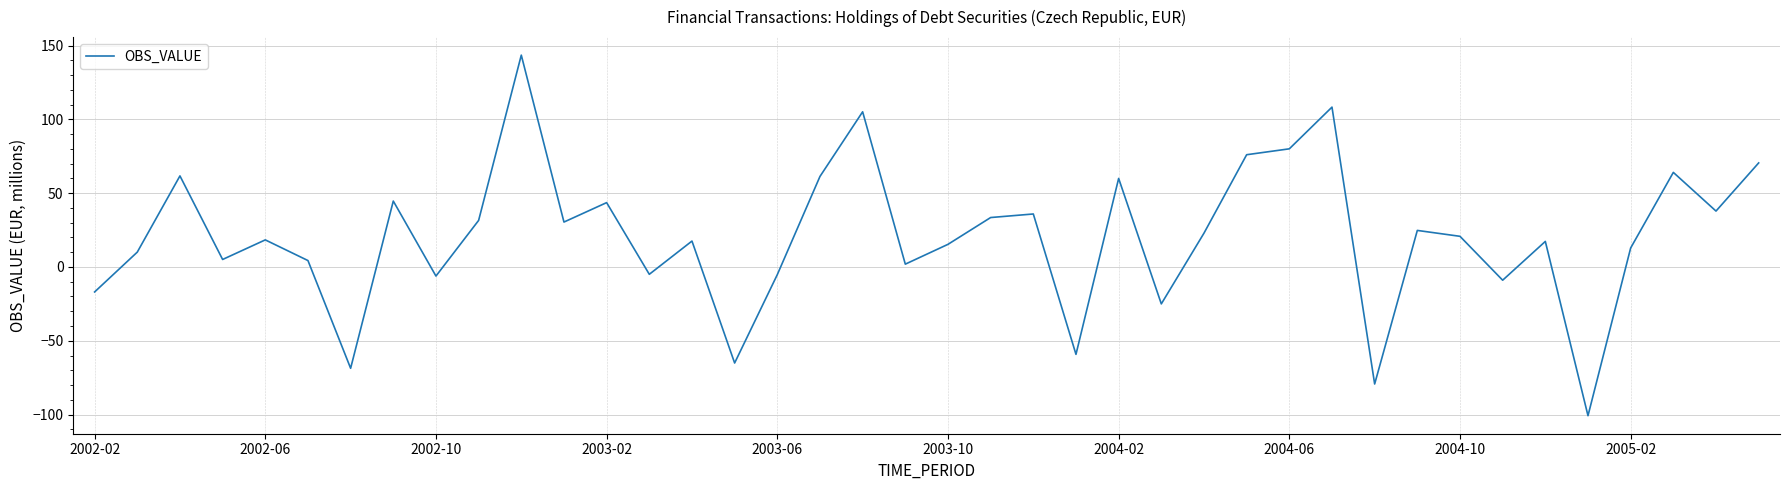

What is the maximum value shown in the chart?

143.5